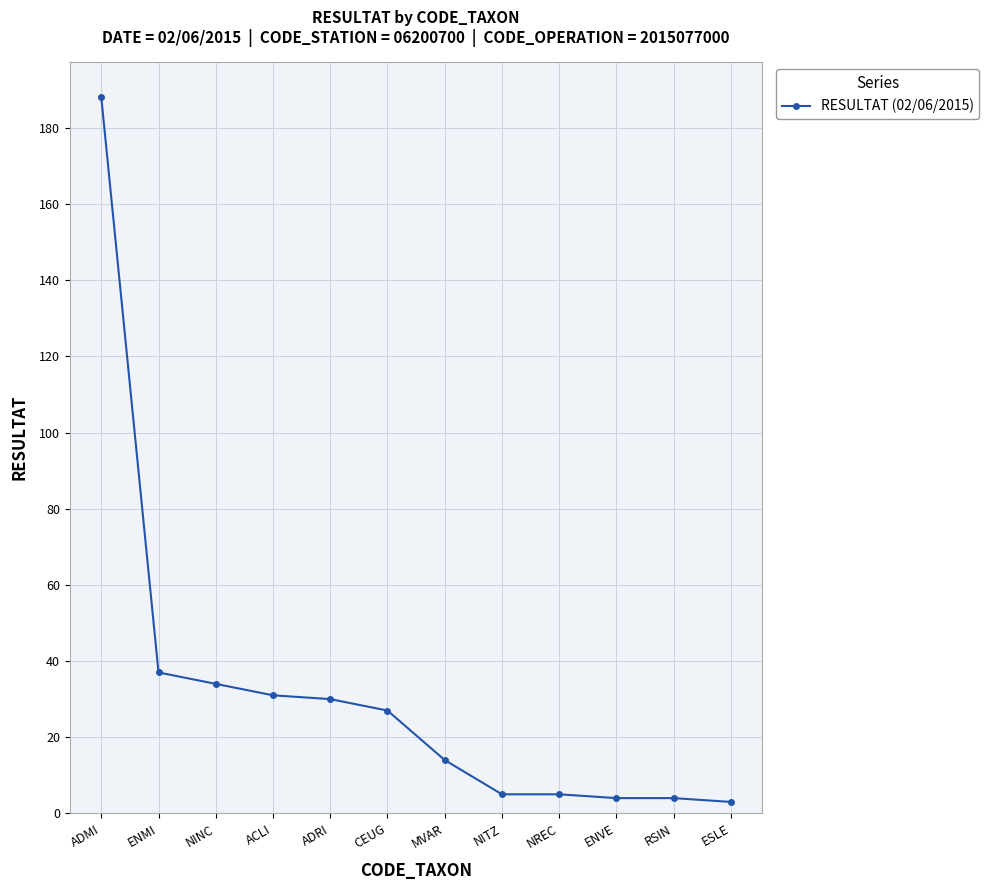

At which label does the data first exceed 27?

ADMI